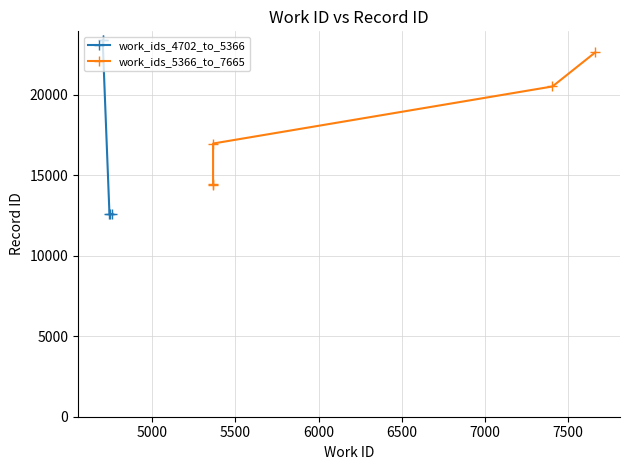

Is it true that work_ids_5366_to_7665 equals 16958 at 5500?

True